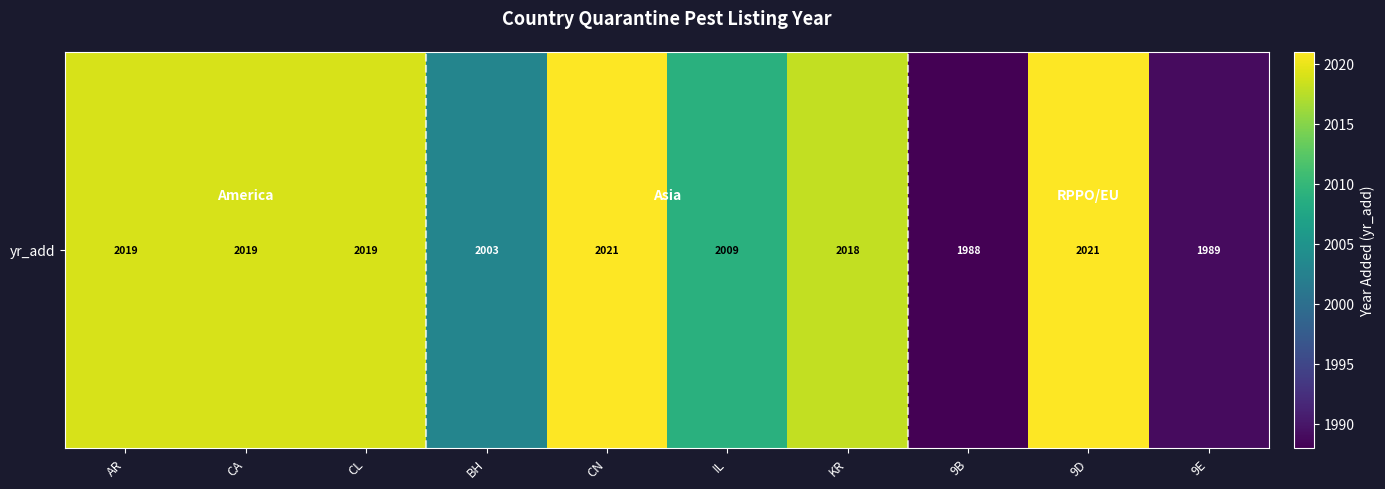

Which label corresponds to the largest value in the chart?

CN